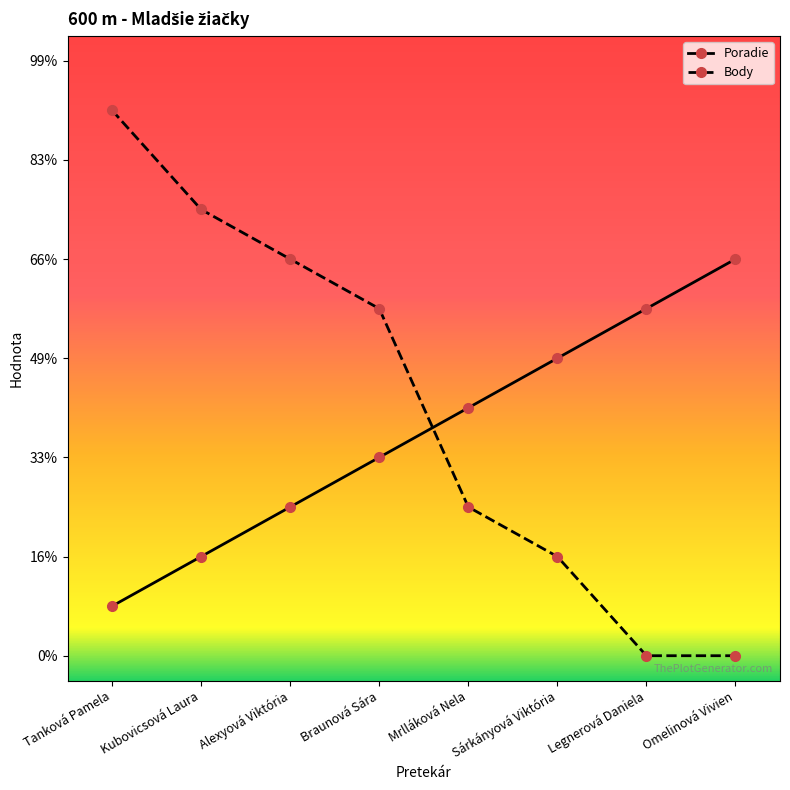

At which category is the sum across all series the highest?

Tanková Pamela